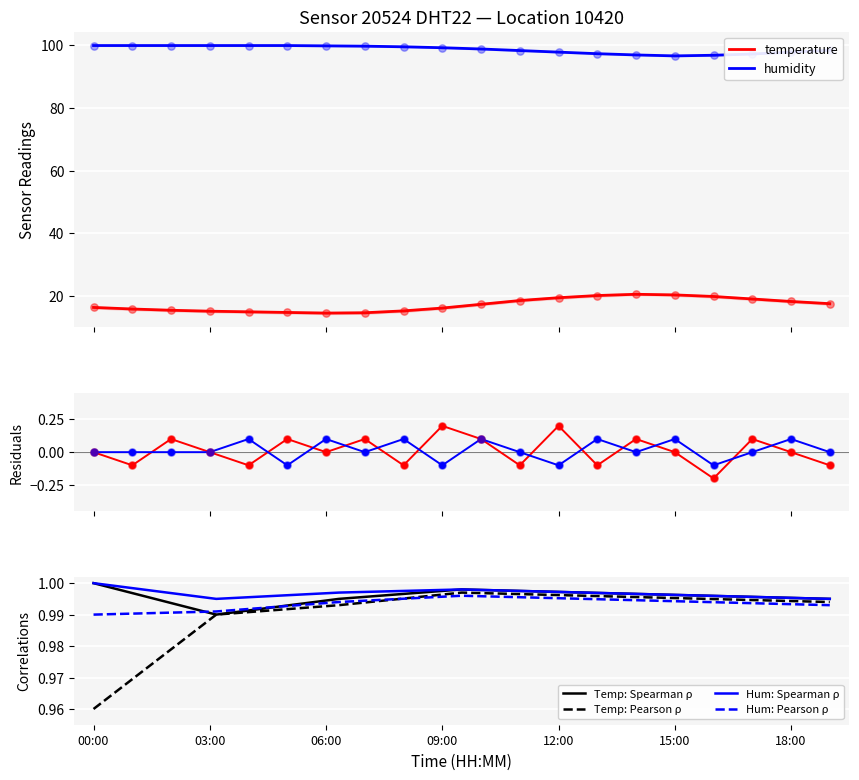

Which series has the widest spread of Y values?

temperature